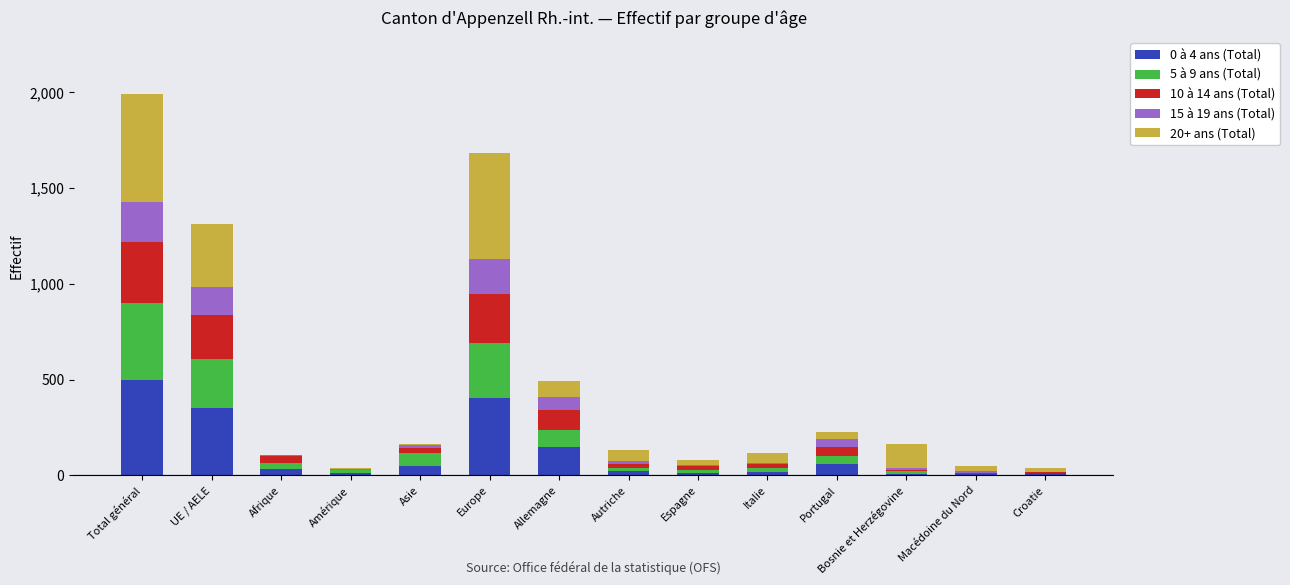

Which category has the highest value in the 0 à 4 ans (Total) series?

Total général